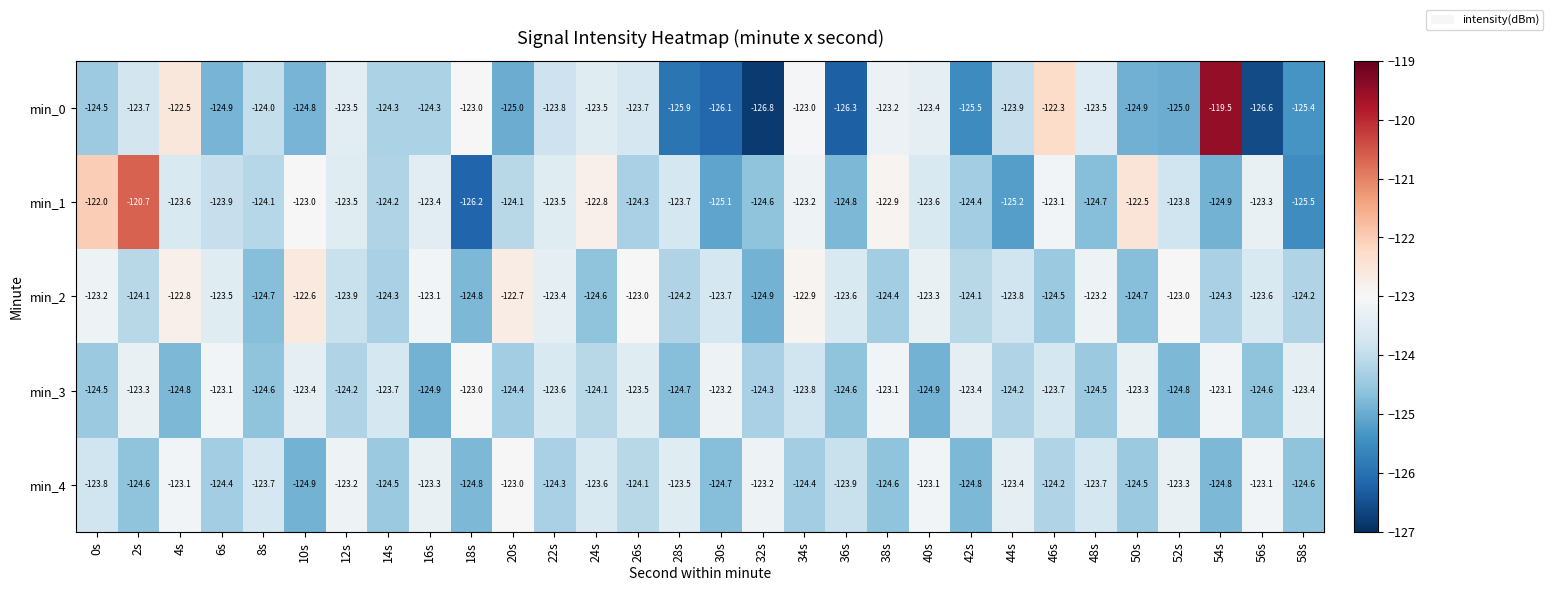

At 22s, list the series in order from largest to smallest.

min_2, min_1, min_3, min_0, min_4